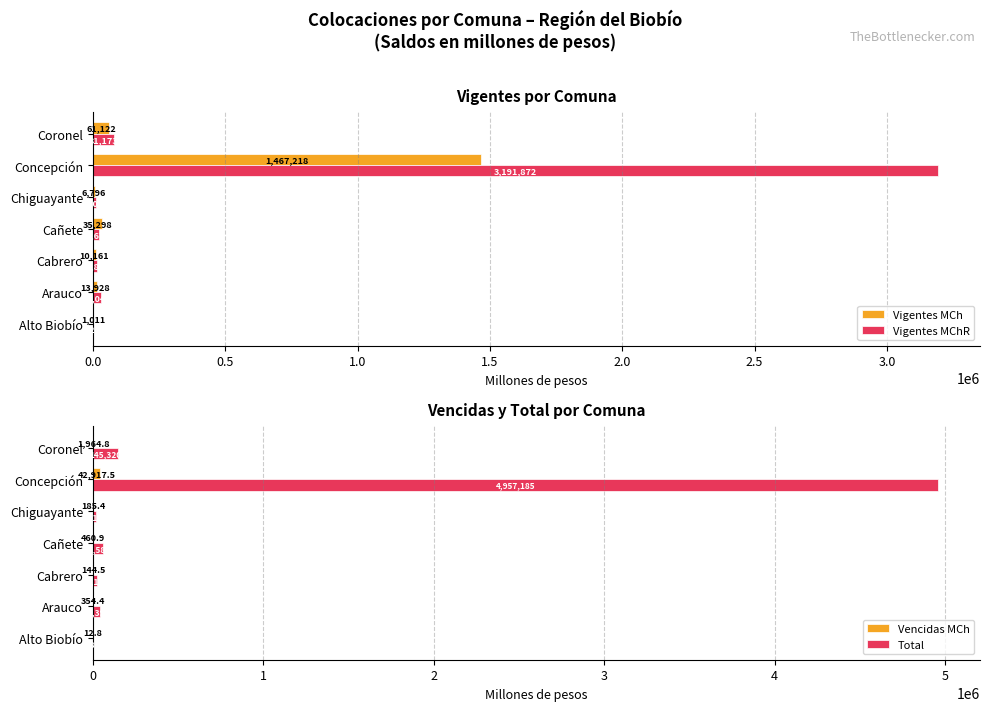

What is the difference between the Vigentes MCh values at Concepción and Coronel?

1406096.5